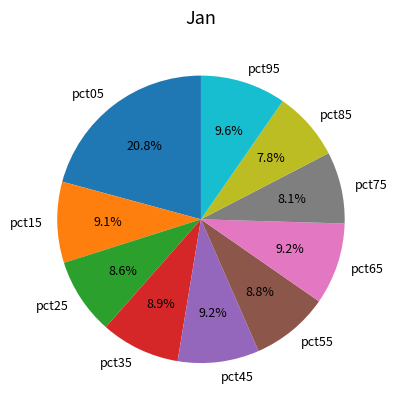

Count the number of slices in the pie.

10